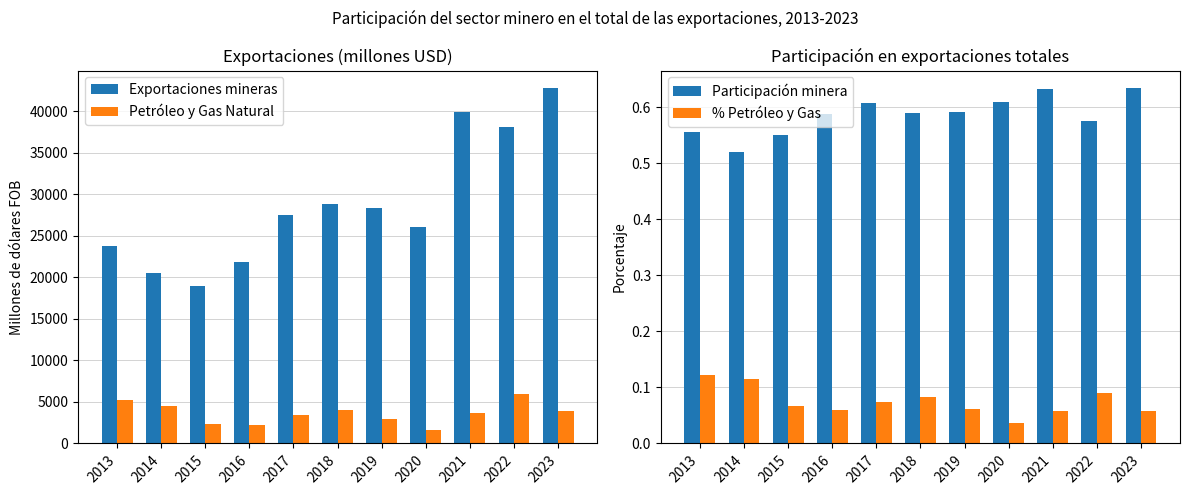

Does the chart contain stacked bars?

No